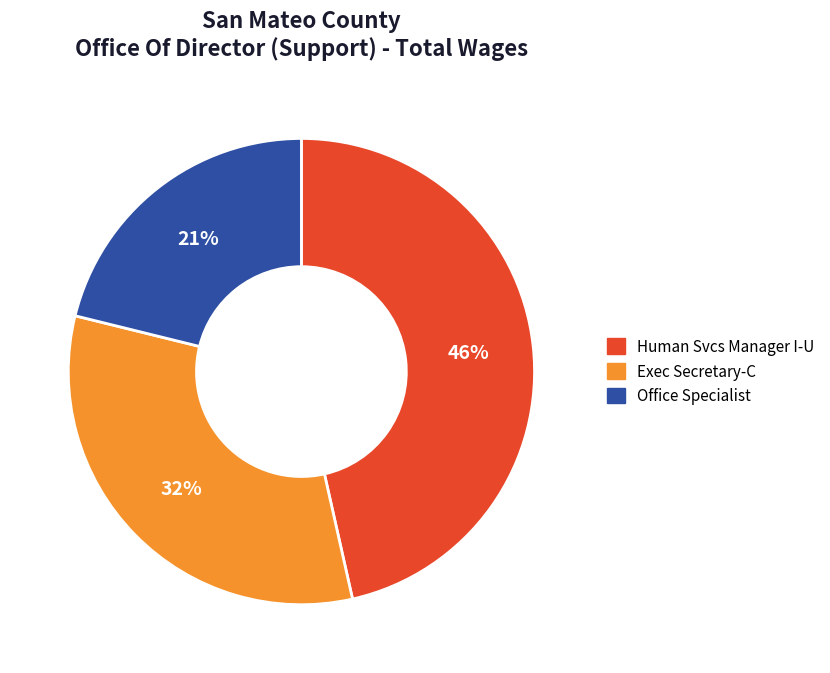

What percentage is the Office Specialist slice, to the nearest percent?

21%